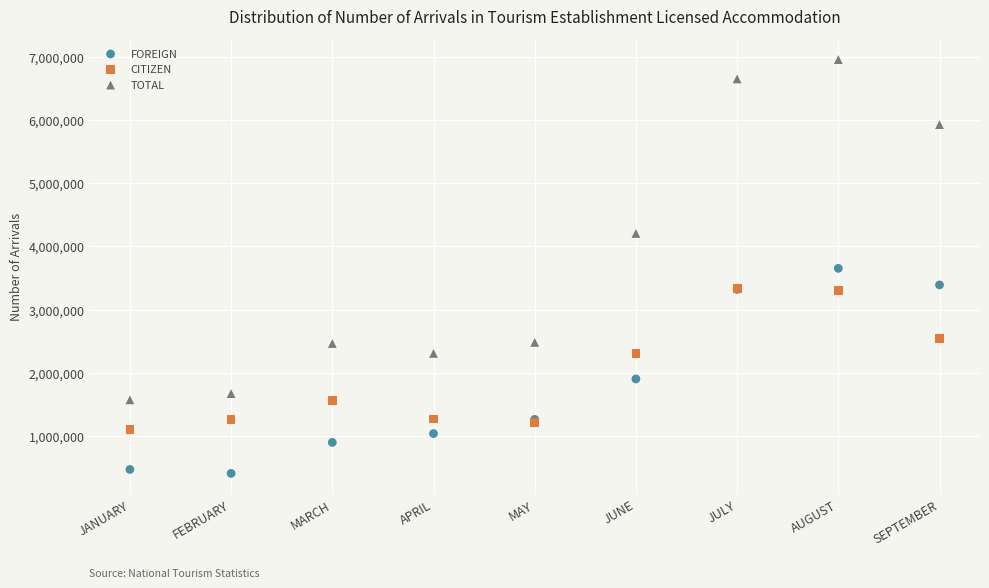

In the FOREIGN series, what Y value is closest to 2029906?

1901861